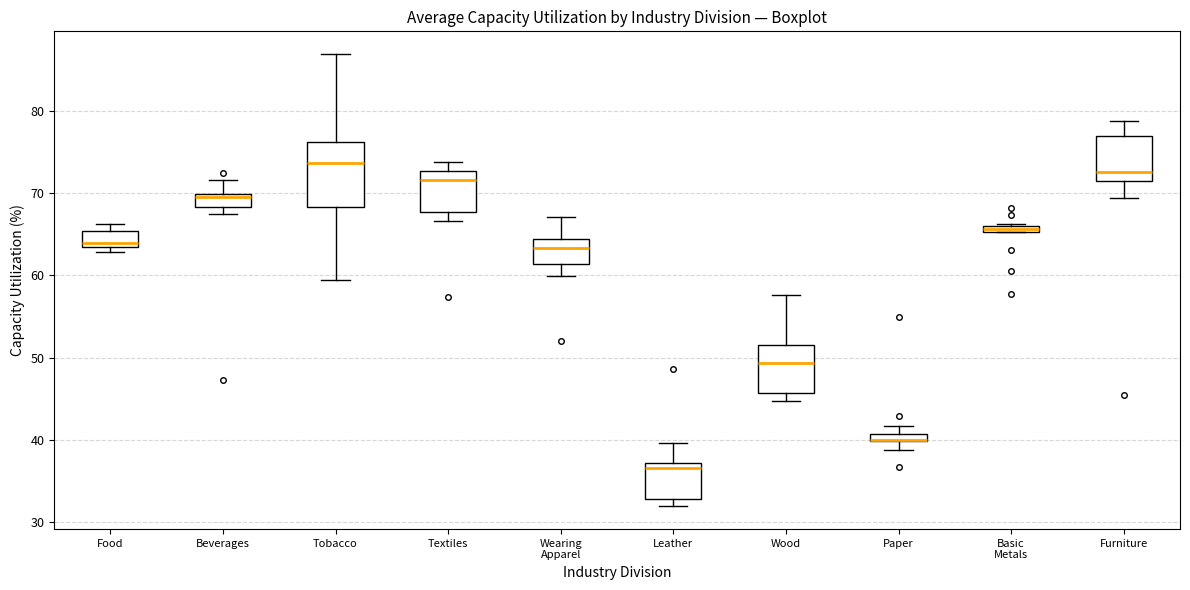

Where is the lower edge of the box for Beverages on the y-axis? The values are not printed on the chart, so give them approximately, as read against the axis.

68